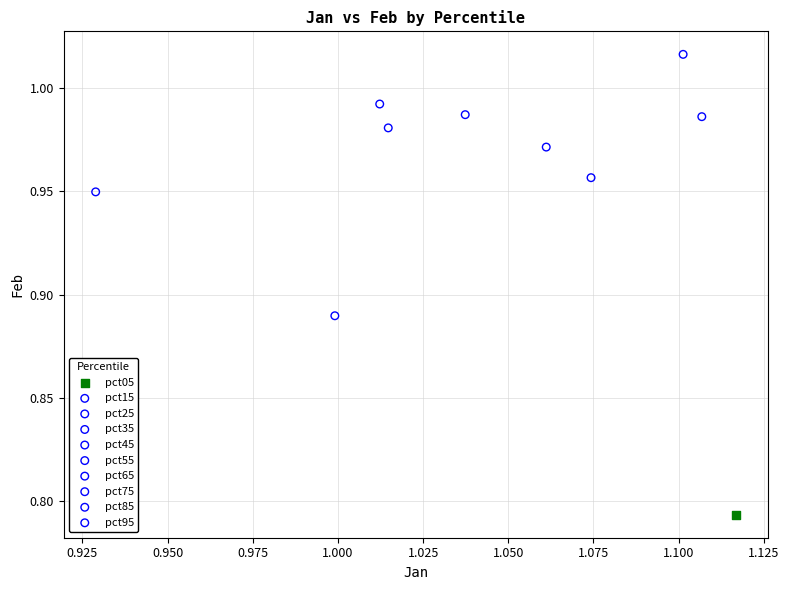

Which series reaches the maximum Y coordinate?

pct15